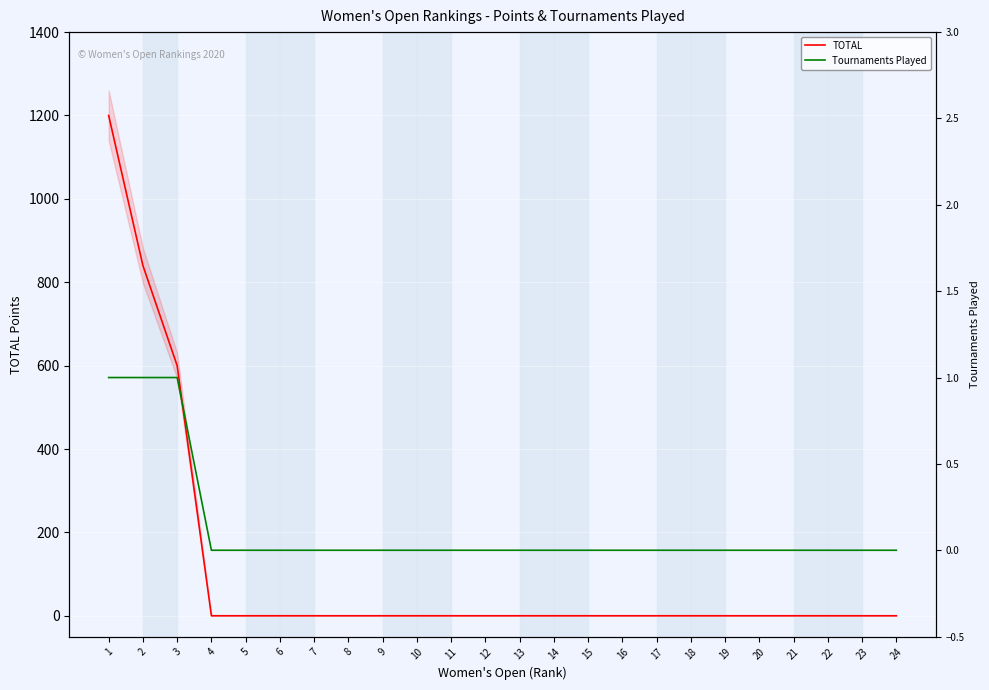

Is the value of TOTAL at 4 greater than the value of Tournaments Played at 6?

No